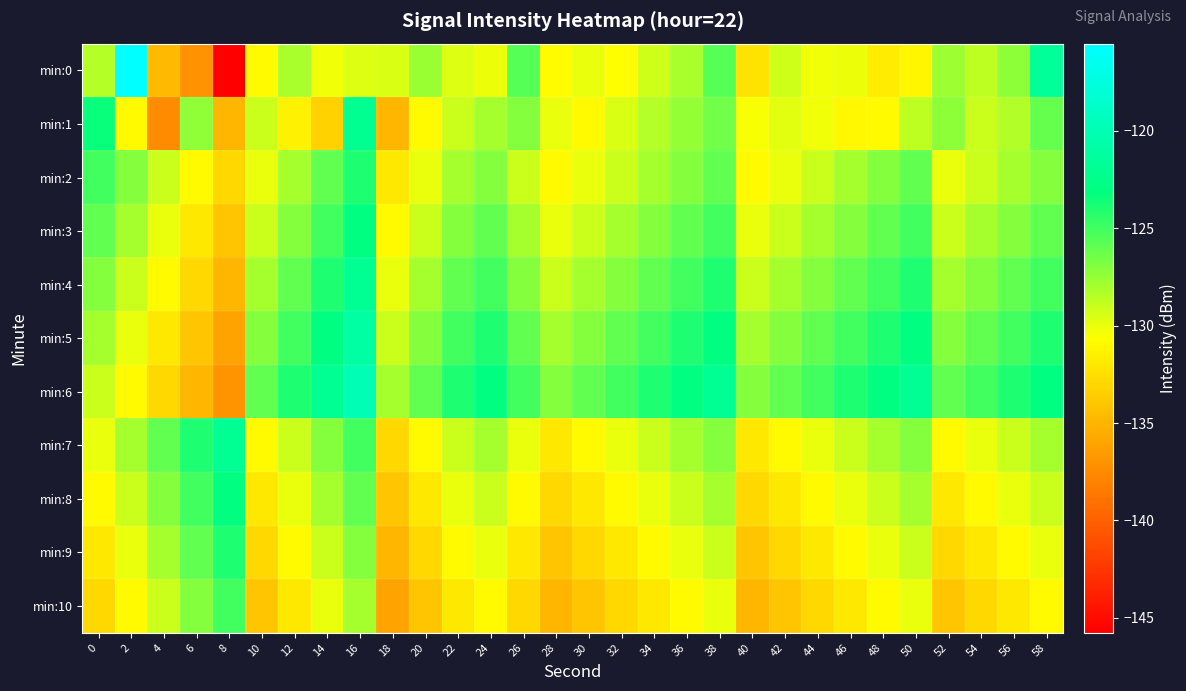

At how many categories does at least one series exceed -120?

1